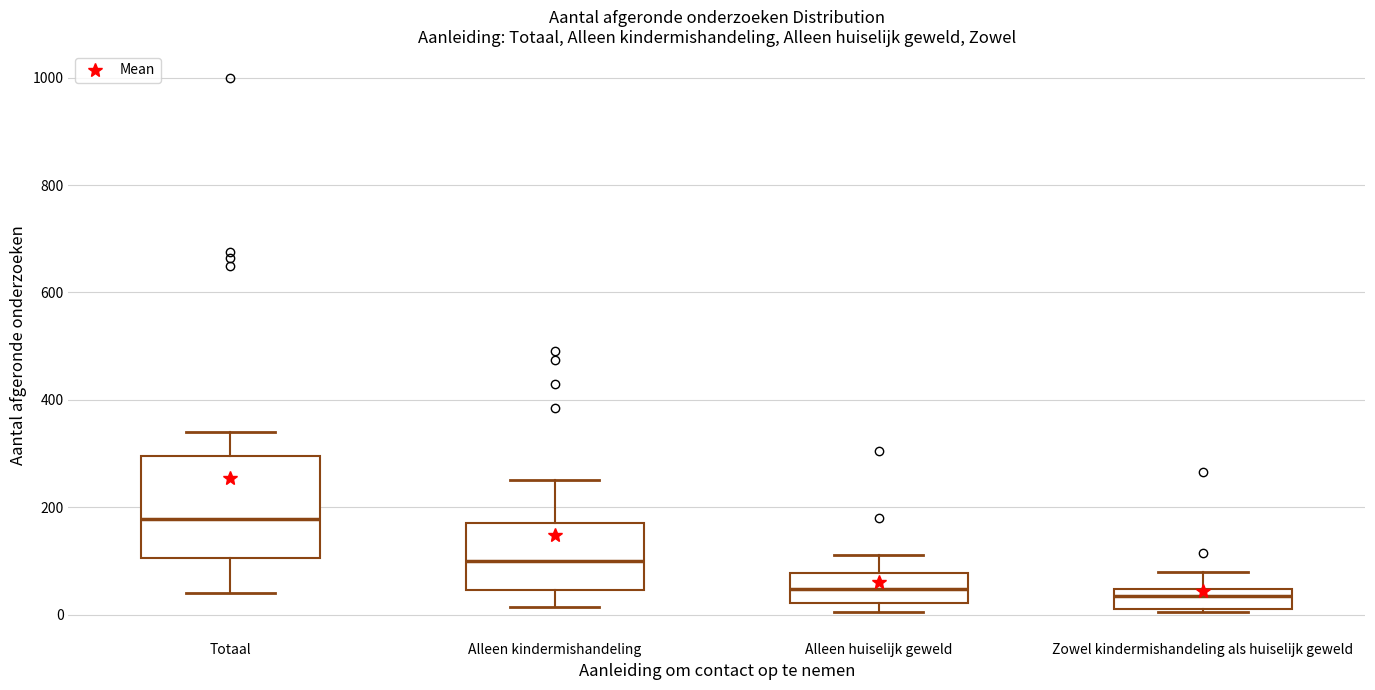

Where does the lower whisker of the box for Totaal end on the y-axis? The values are not printed on the chart, so give them approximately, as read against the axis.

40